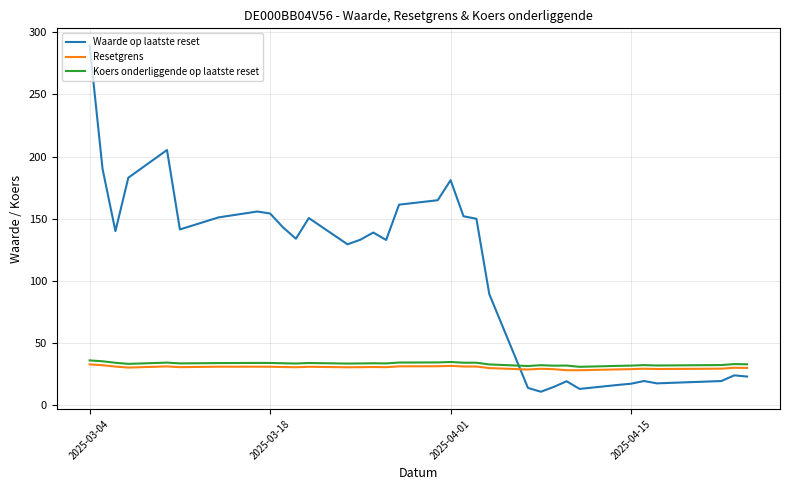

How many times do Waarde op laatste reset and Resetgrens cross each other?

1